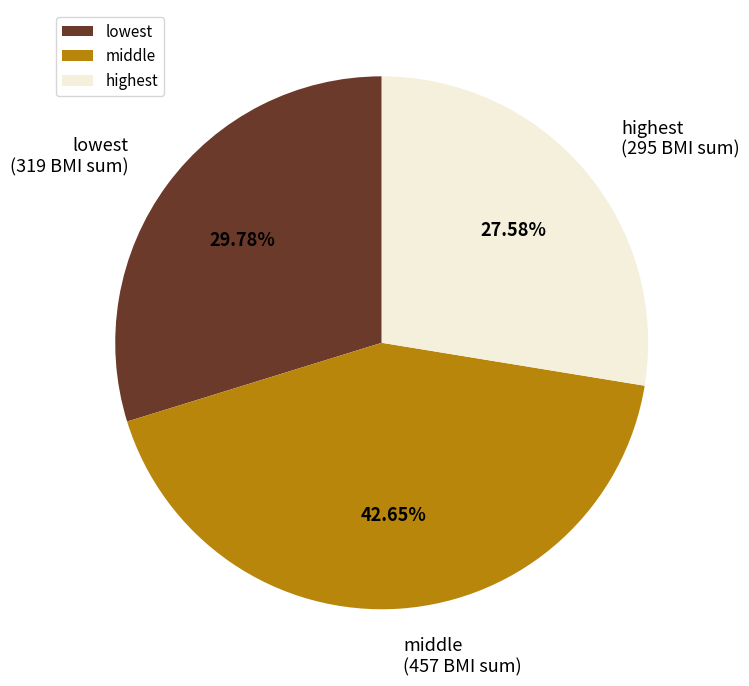

Count the number of slices in the pie.

3